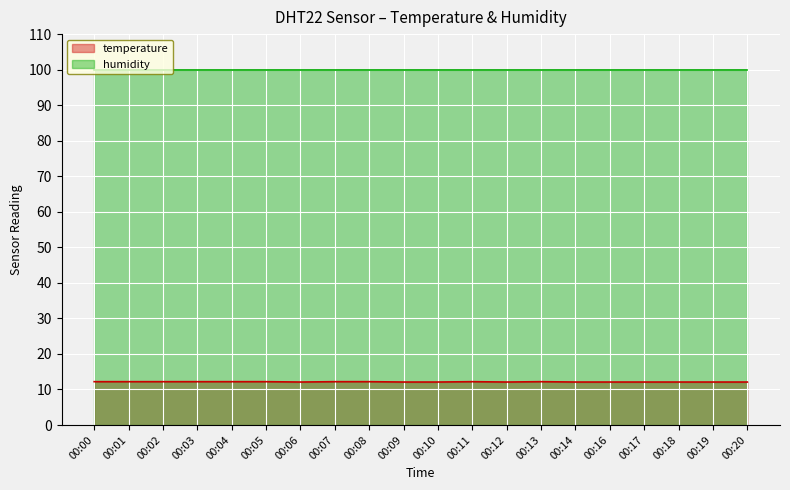

Count the number of categories in the chart.

20